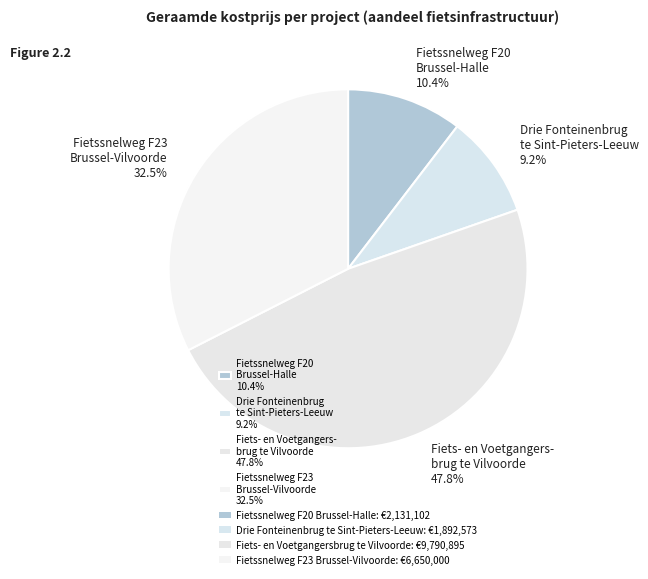

Which has a higher value, Fietssnelweg F23 Brussel-Vilvoorde 32.5% or Drie Fonteinenbrug te Sint-Pieters-Leeuw 9.2%?

Fietssnelweg F23 Brussel-Vilvoorde 32.5%